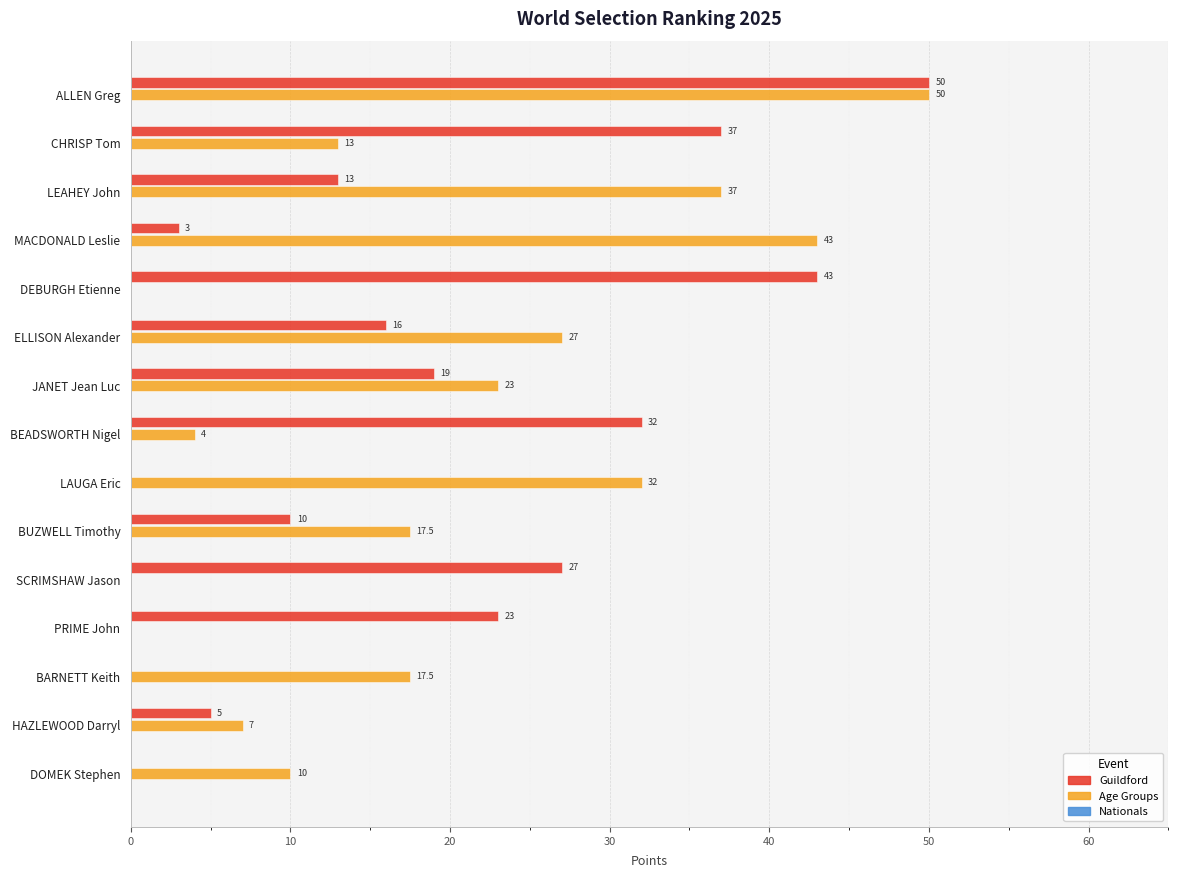

The value of Age Groups at SCRIMSHAW Jason is 0.0. True or false?

True